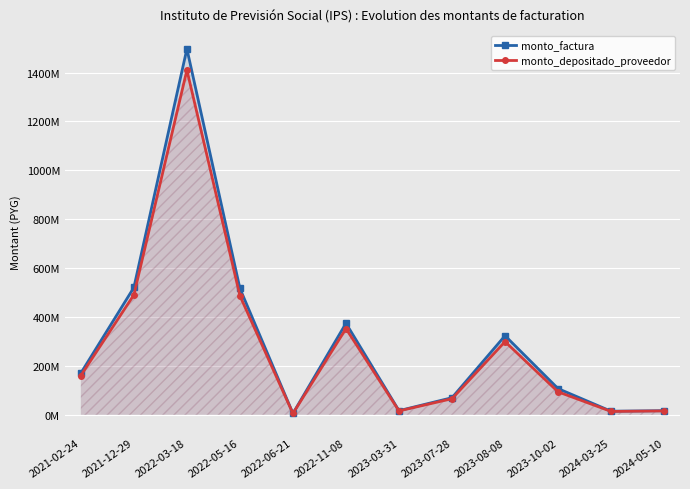

What is the minimum value shown in the chart?

5123124